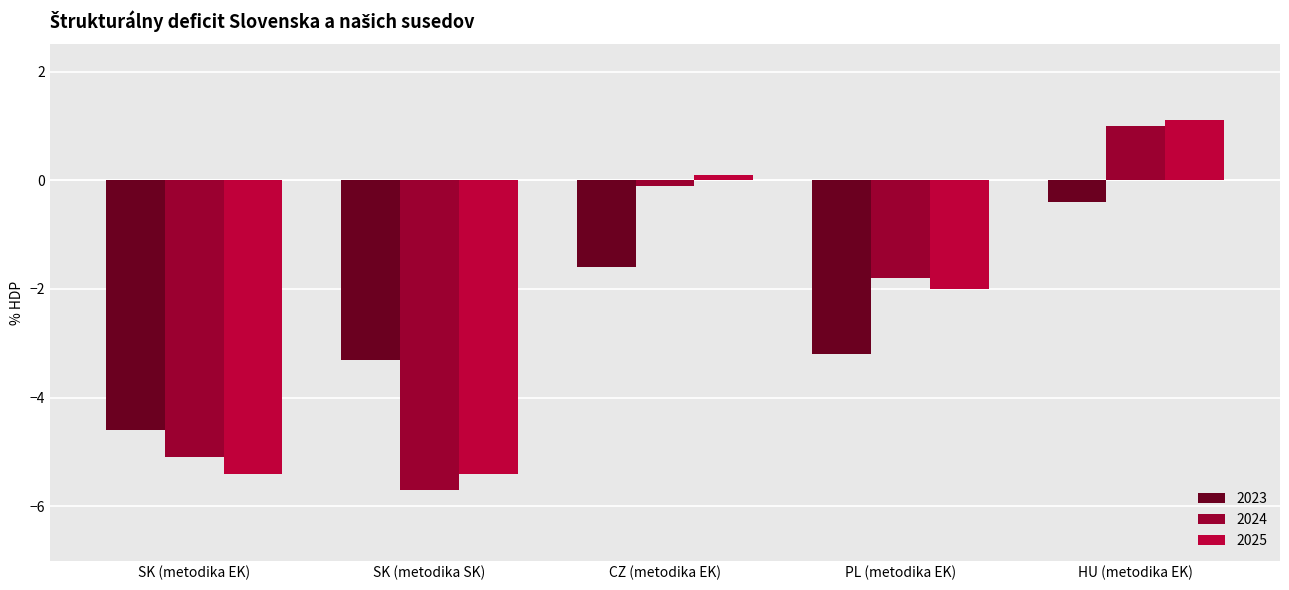

At CZ (metodika EK), list the series in order from largest to smallest.

2025, 2024, 2023